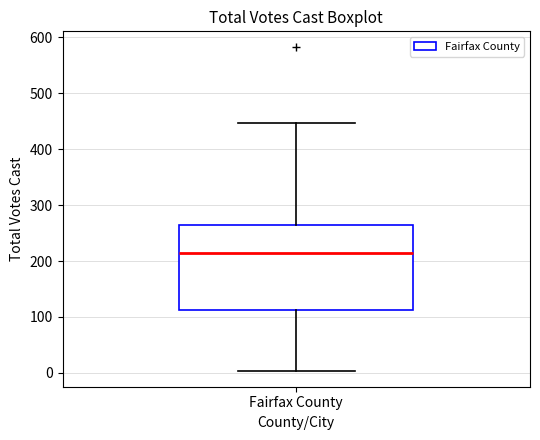

Transcribe this box plot: give where the median line is, the range the box spans, and where the two whiskers end, as read against the y-axis. The values are not printed on the chart, so give them approximately, as read against the axis.

median 210, box 110 to 260, whiskers 0 to 450